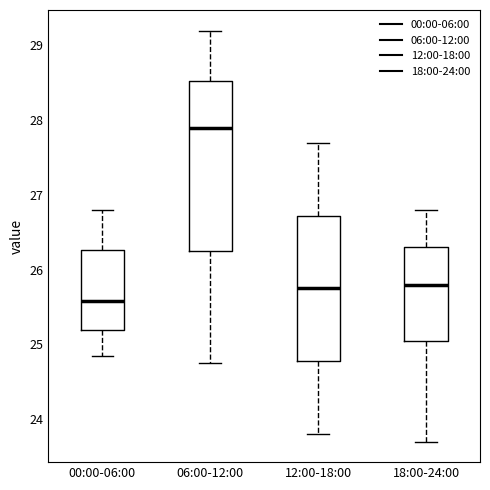

Which box's median line is the lowest?

00:00-06:00